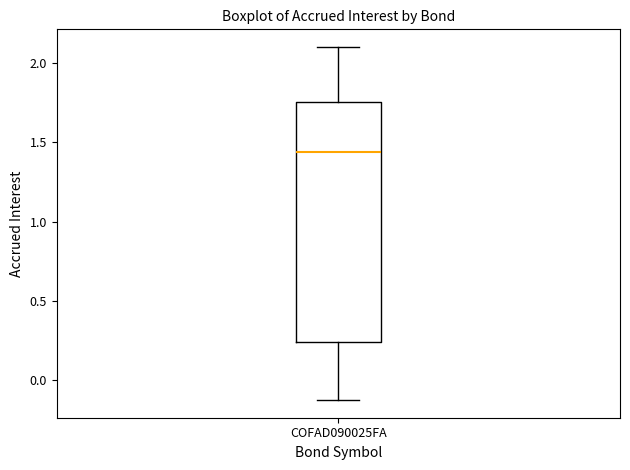

Read this box plot against the y-axis: the position of the median line, the range covered by the box, and the ends of both whiskers. The values are not printed on the chart, so give them approximately, as read against the axis.

median 1.45, box 0.25 to 1.75, whiskers -0.10 to 2.10